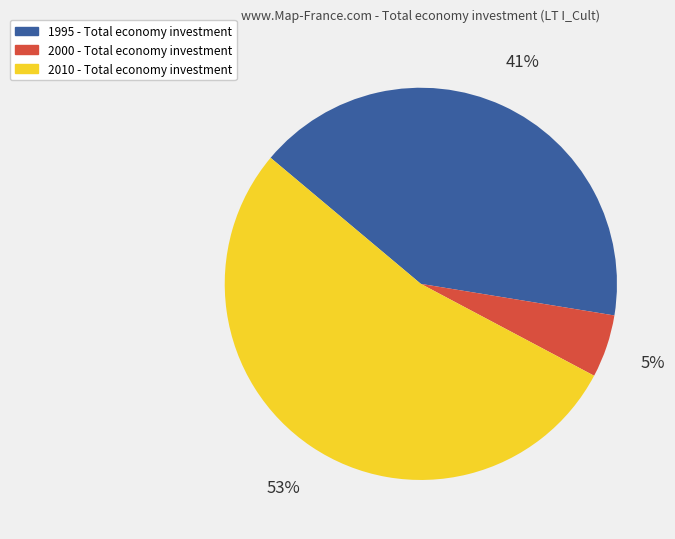

Does any single category account for the majority?

Yes